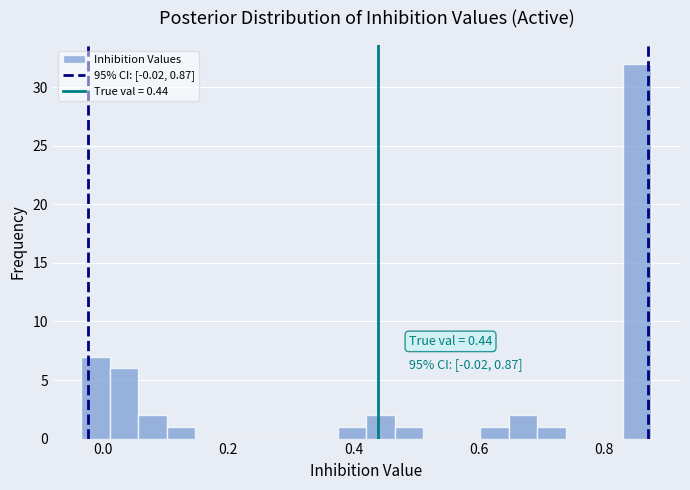

Read against the x-axis, roughly where is the centre of the tallest bar?

0.86